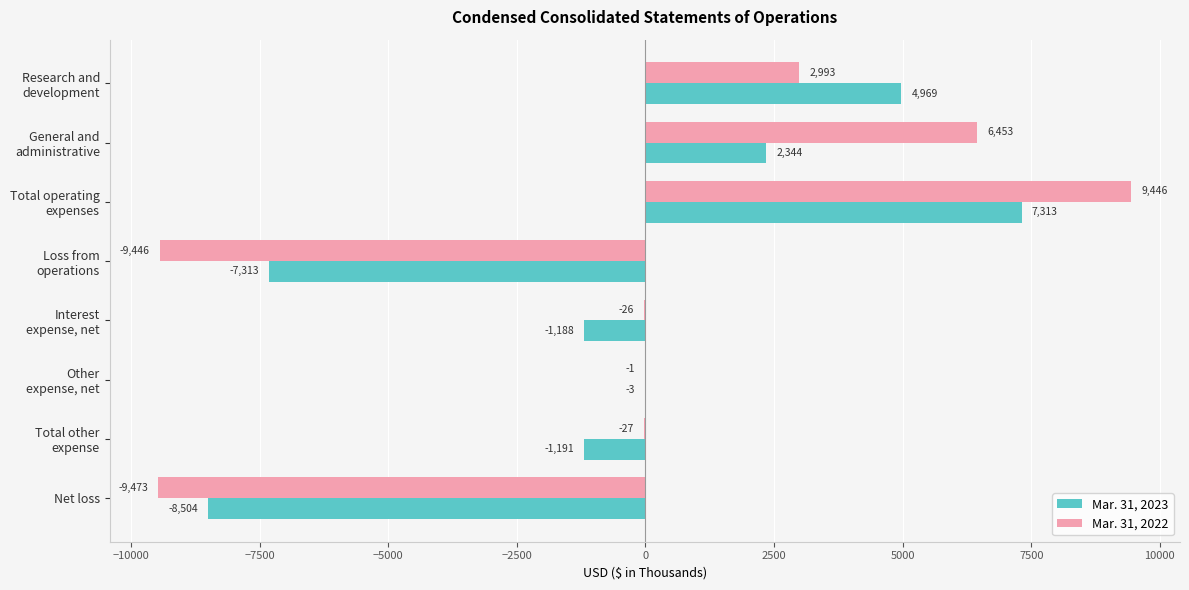

What is the average value of the Mar. 31, 2022 series?

-10